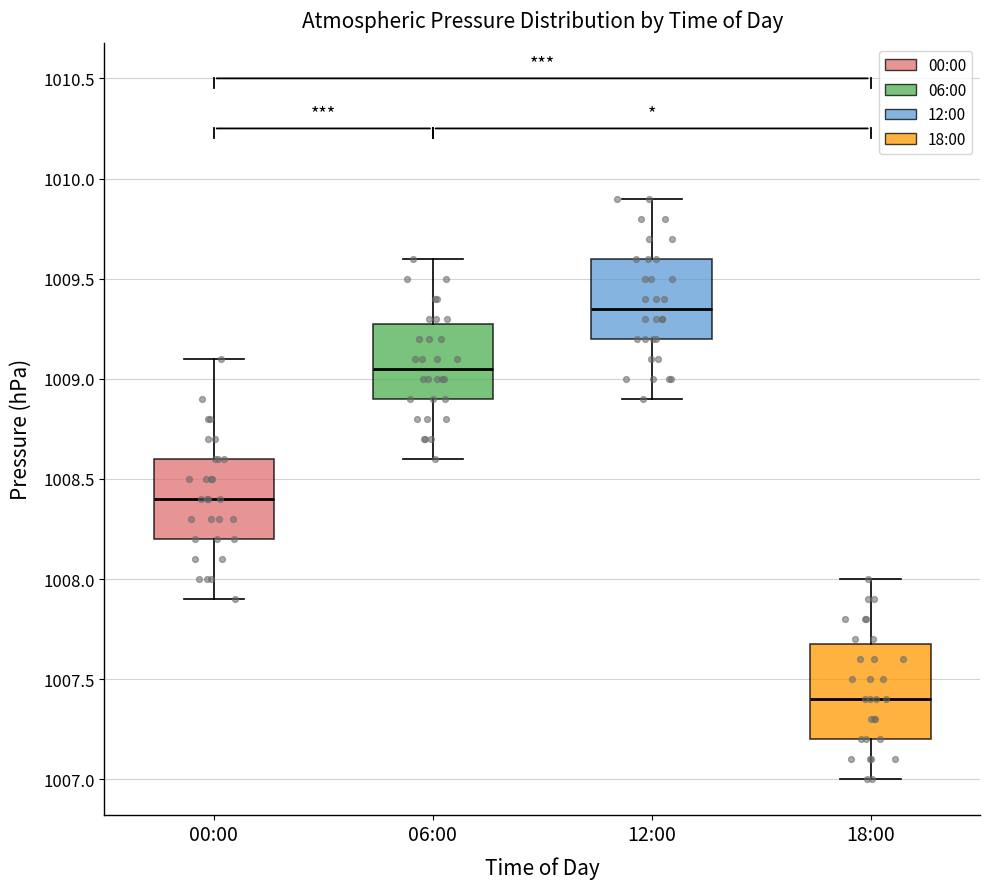

Reading left to right, read every box against the y-axis: the position of its median line, the range the box covers, and the ends of its whiskers. The values are not printed on the chart, so give them approximately, as read against the axis.

00:00: median 1008.40, box 1008.20 to 1008.60, whiskers 1007.90 to 1009.10
06:00: median 1009.05, box 1008.90 to 1009.30, whiskers 1008.60 to 1009.60
12:00: median 1009.35, box 1009.20 to 1009.60, whiskers 1008.90 to 1009.90
18:00: median 1007.40, box 1007.20 to 1007.70, whiskers 1007.00 to 1008.00